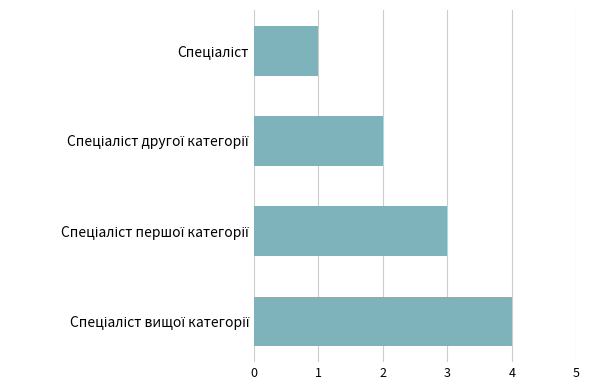

What is the smallest value displayed?

1